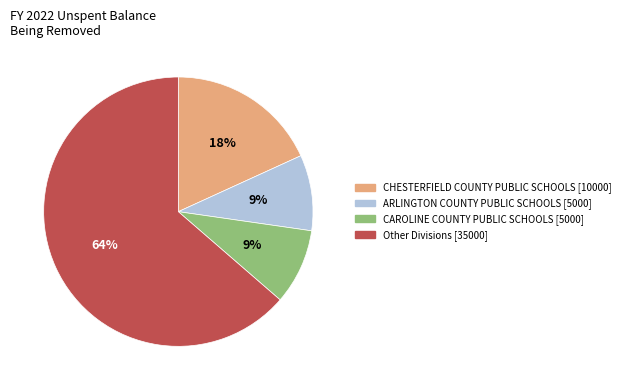

Is there any slice that represents more than half of the pie?

Yes